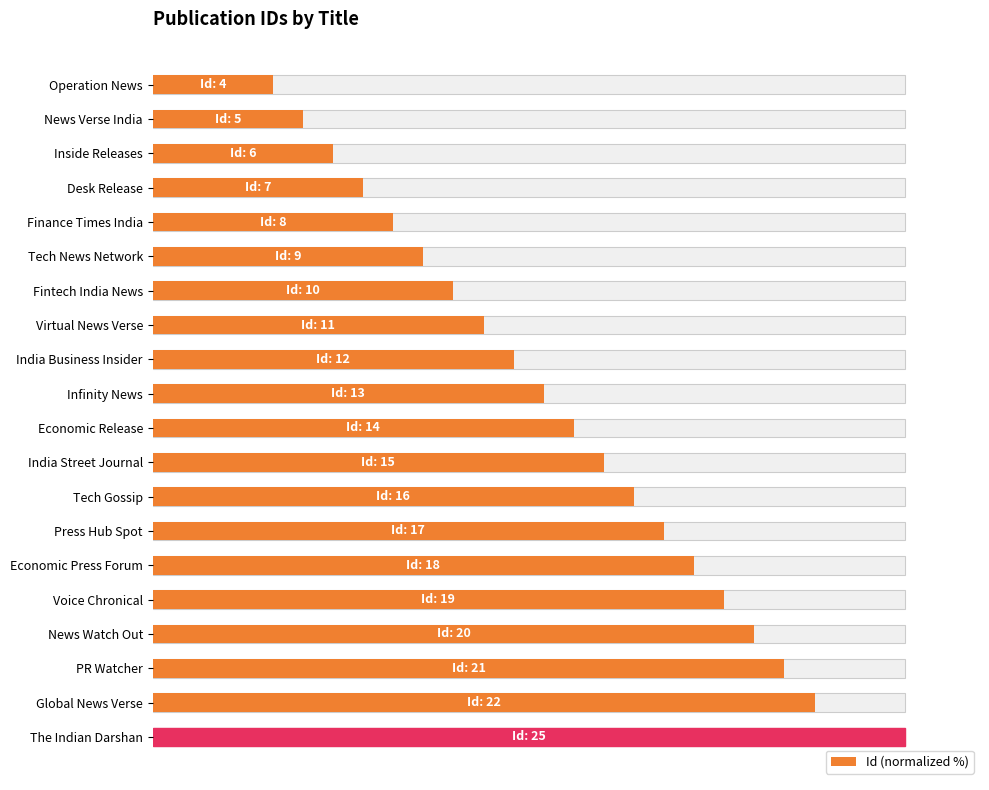

What is the difference between the second highest and minimum values?

72.0